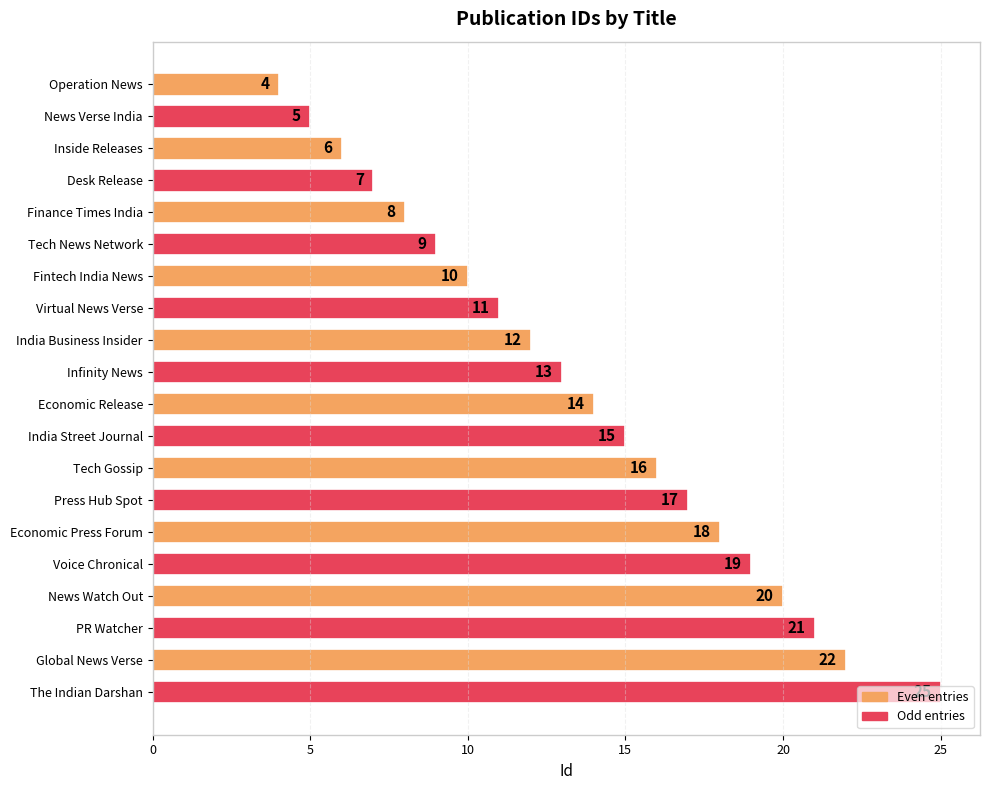

Where is the data nearest to the value 14?

Economic Release